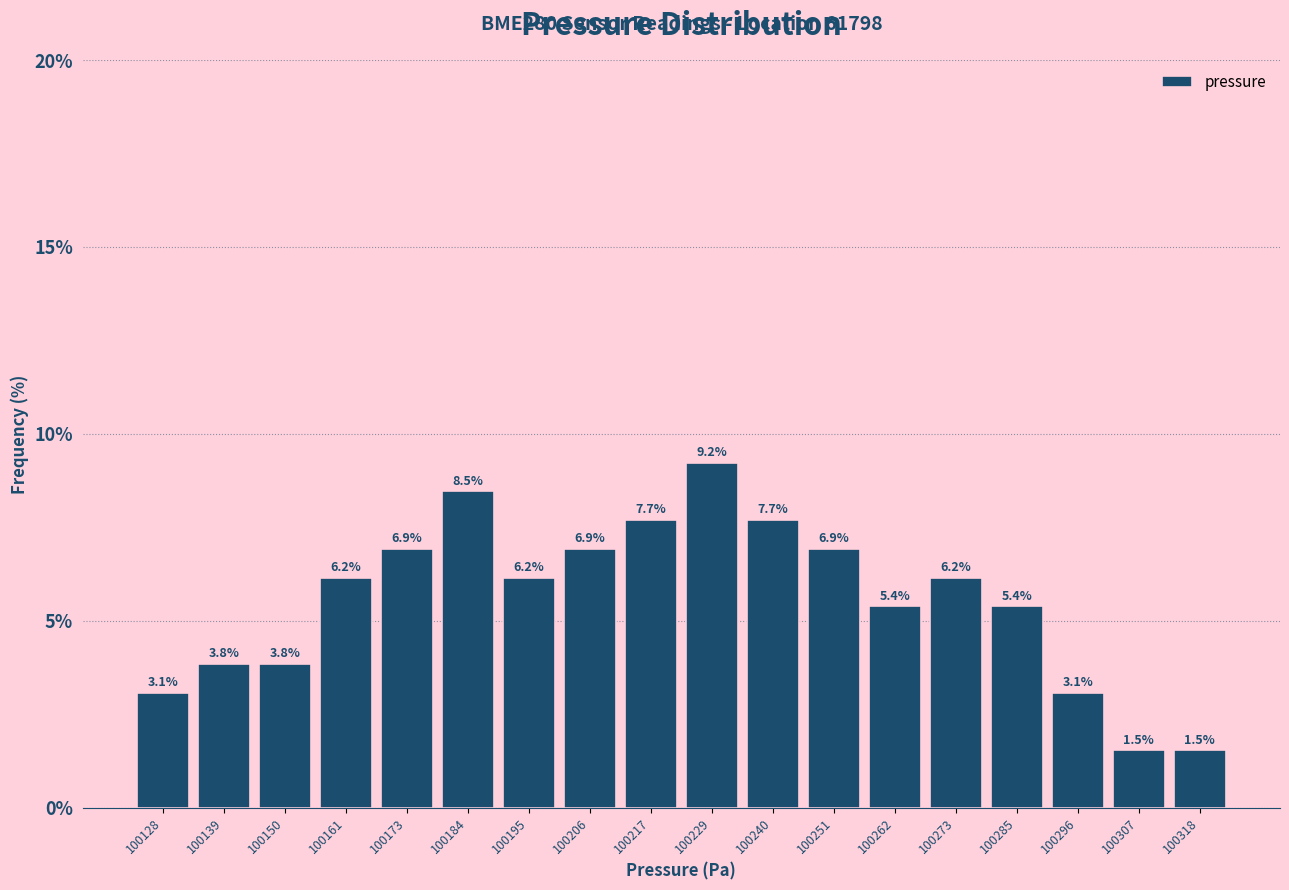

Reading left to right, transcribe all the data shown in this chart.

3.1	3.8	3.8	6.2	6.9	8.5	6.2	6.9	7.7	9.2	7.7	6.9	5.4	6.2	5.4	3.1	1.5	1.5